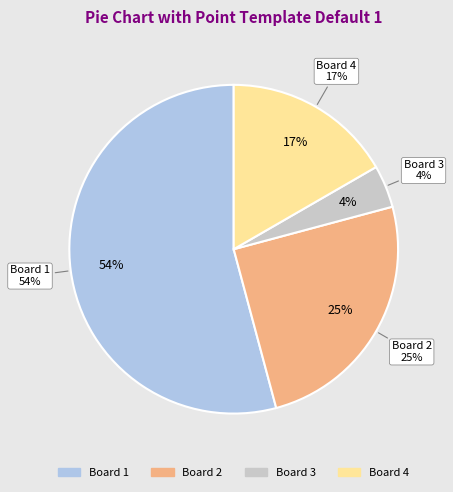

To the nearest percent, what percentage of the pie is Board 2?

25%